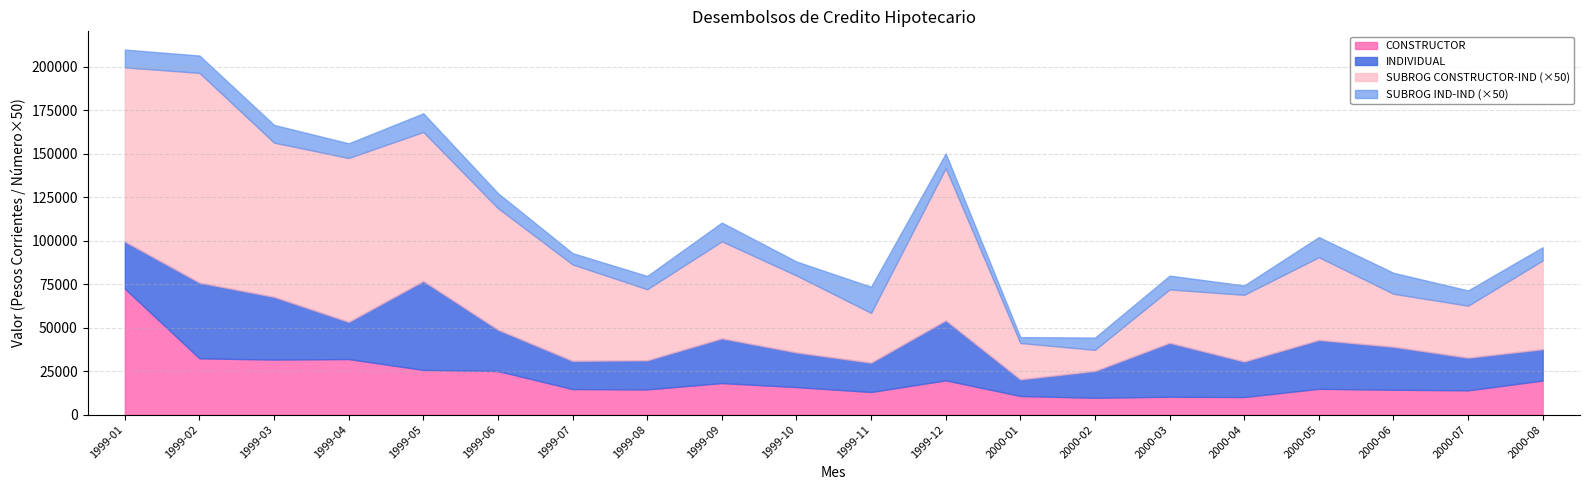

How many values in the SUBROG_IND_NUM series are below 173?

10